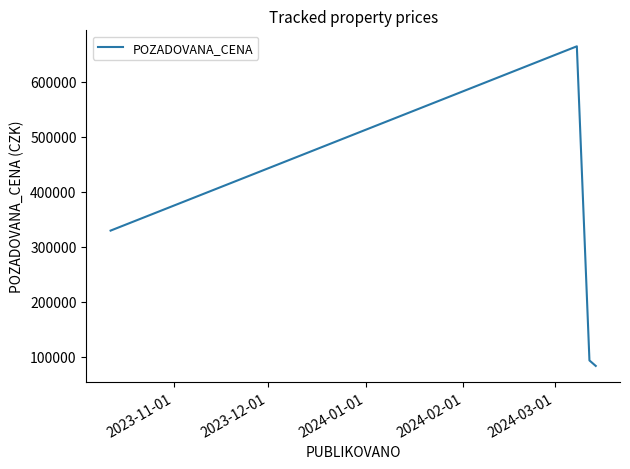

Is this an area chart (filled region under the line)?

No